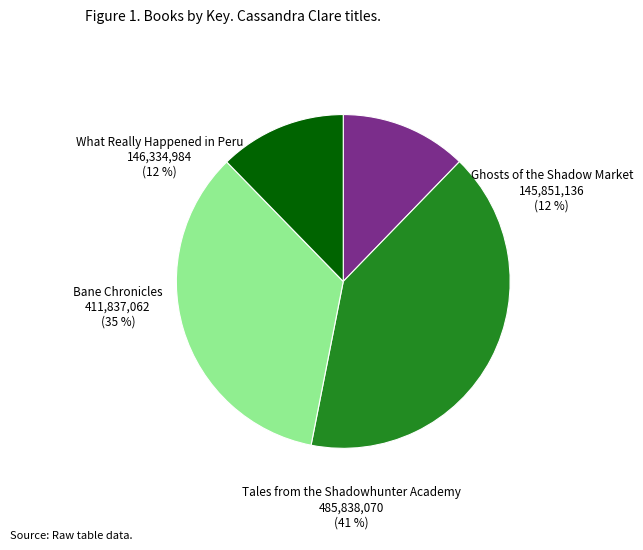

Does Tales from the Shadowhunter Academy represent more than half of the total?

No